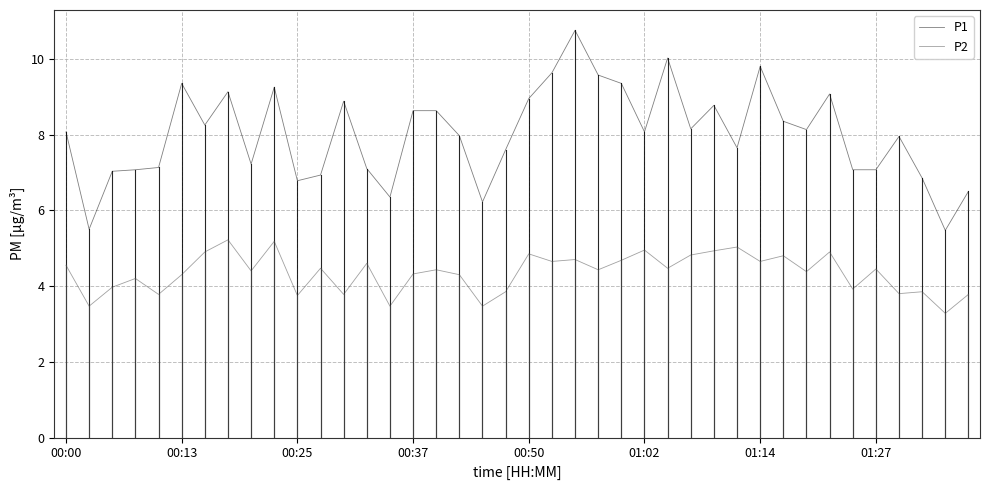

Which series has the largest range (max minus min)?

P1